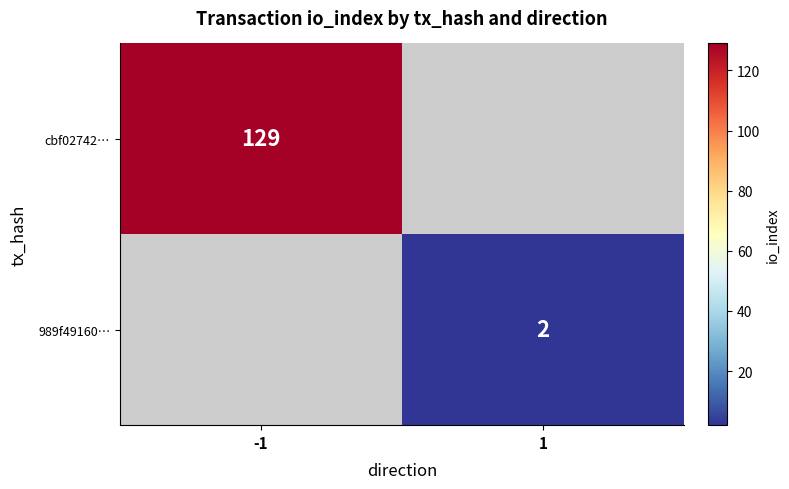

The 989f49160… series shows 2 at 1. True or false?

True